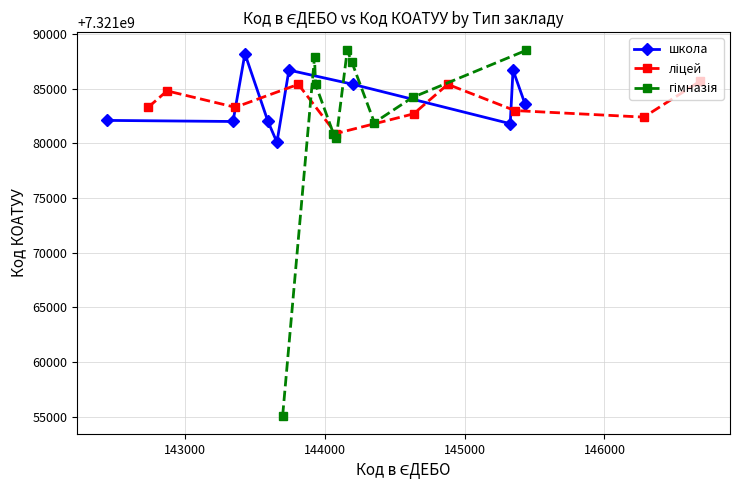

What is the value of the школа point at the 6th from the left?

7321086702